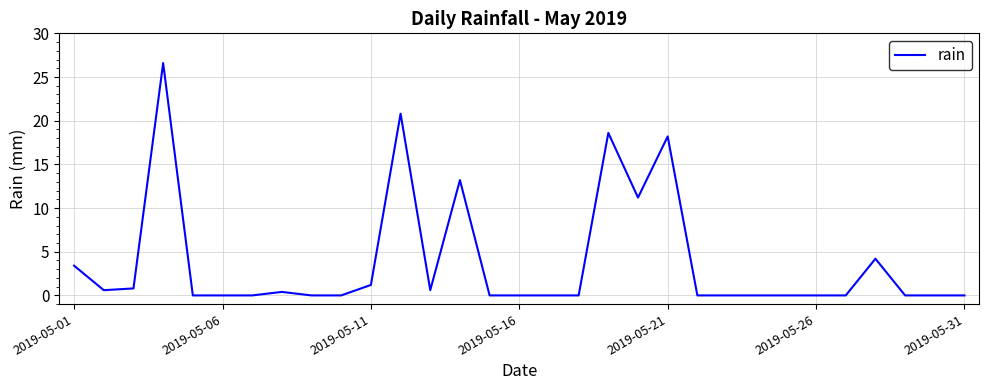

What is the difference between the maximum and minimum values?

26.6